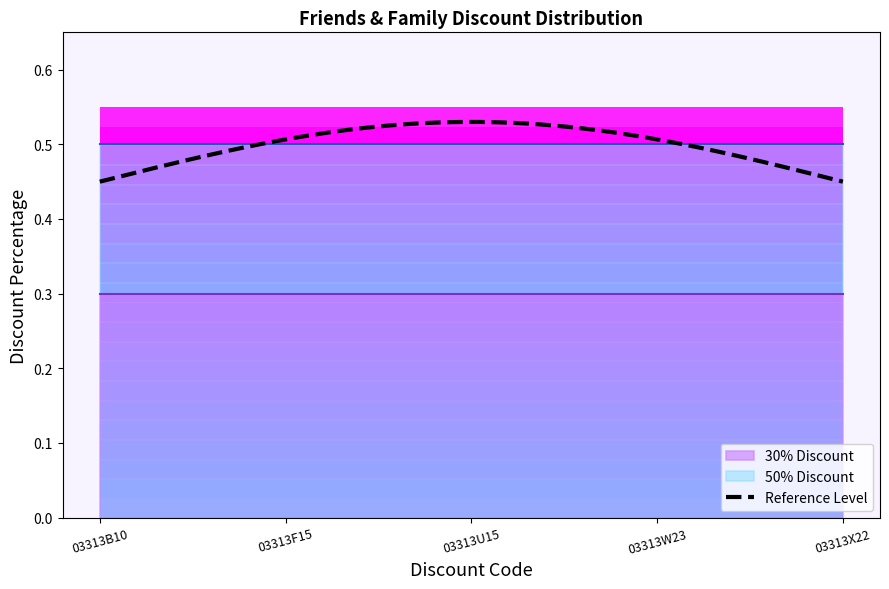

What is the greatest value displayed?

0.5